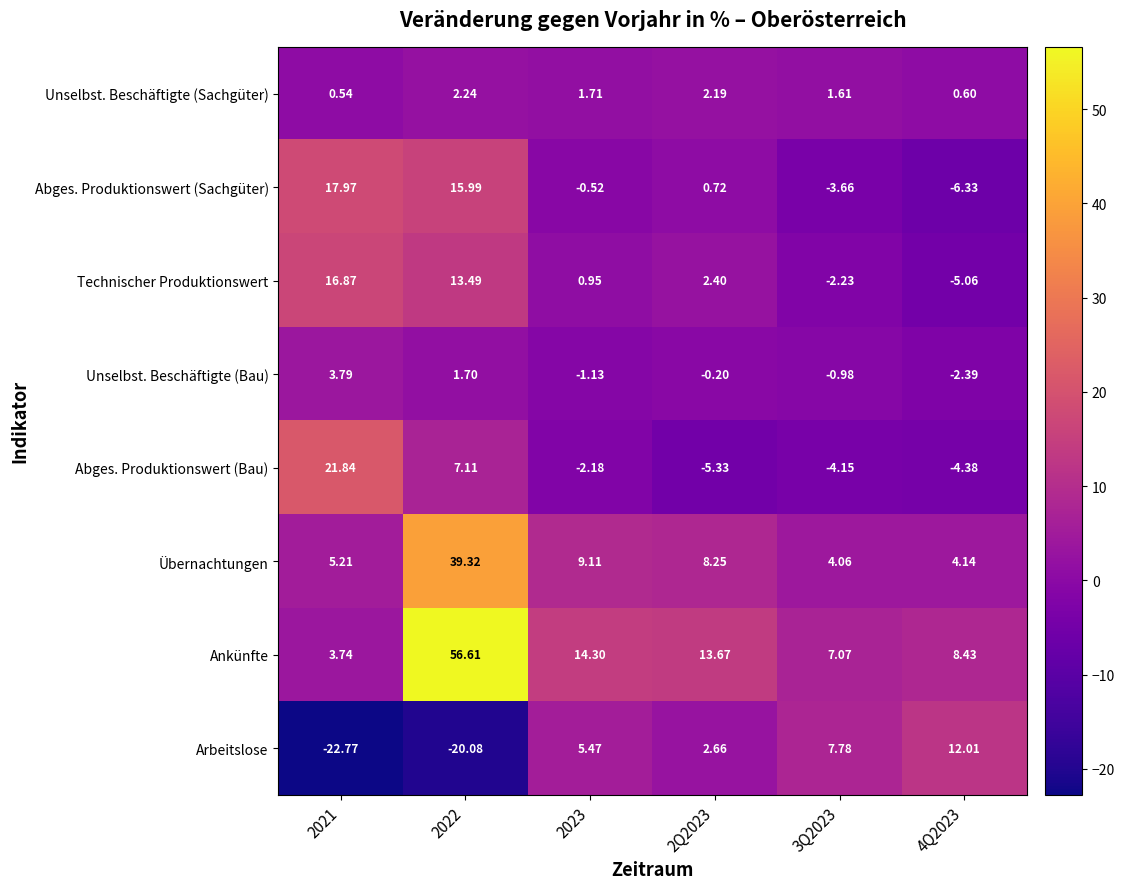

Which series has the largest total across all categories?

Ankünfte